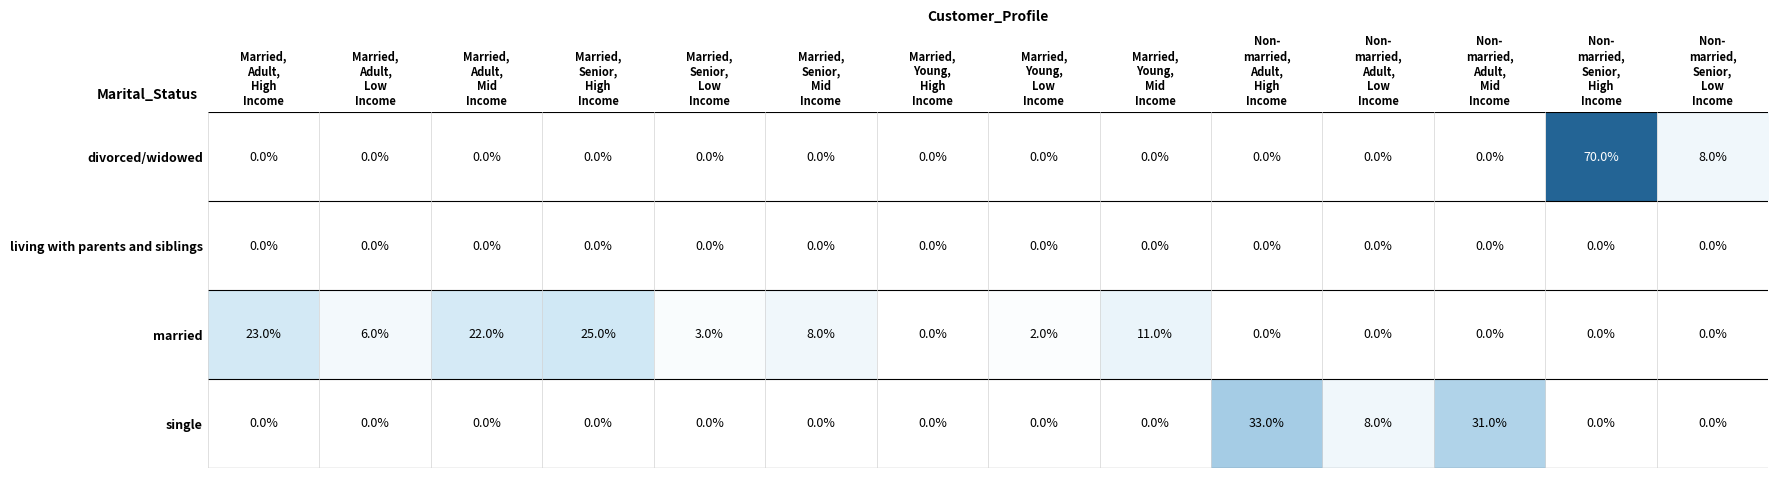

Which series has the widest spread of values?

divorced/widowed